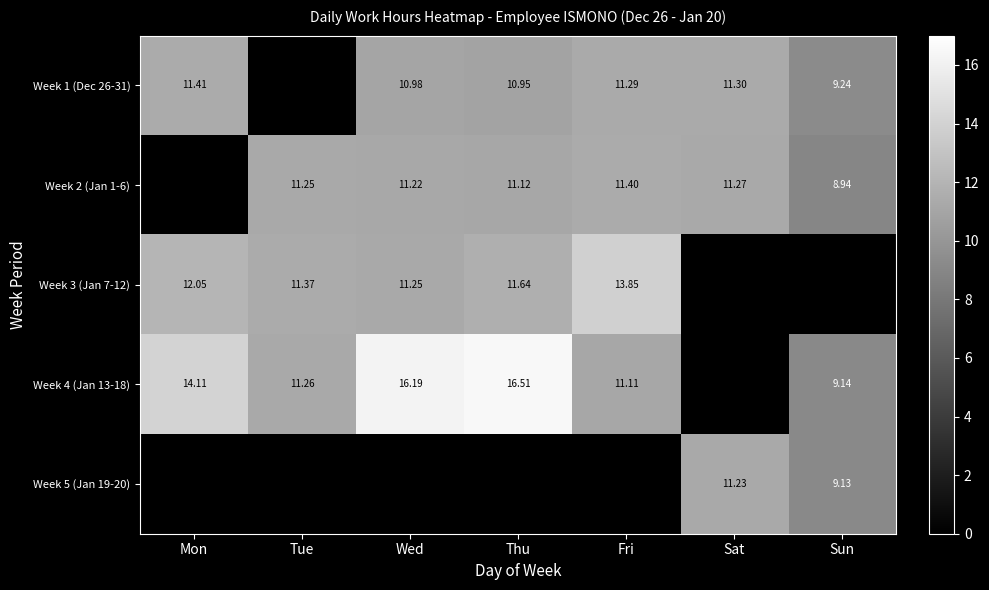

Is the value of Week 1 (Dec 26-31) at Fri greater than the value of Week 2 (Jan 1-6) at Wed?

Yes